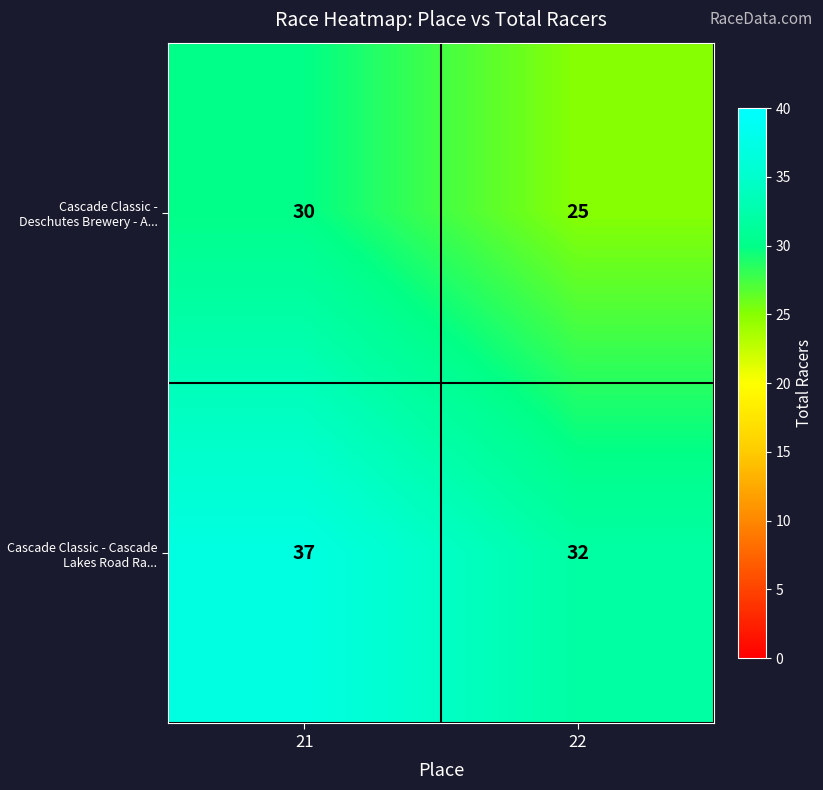

What is the spread (max minus min) of values at 22?

7